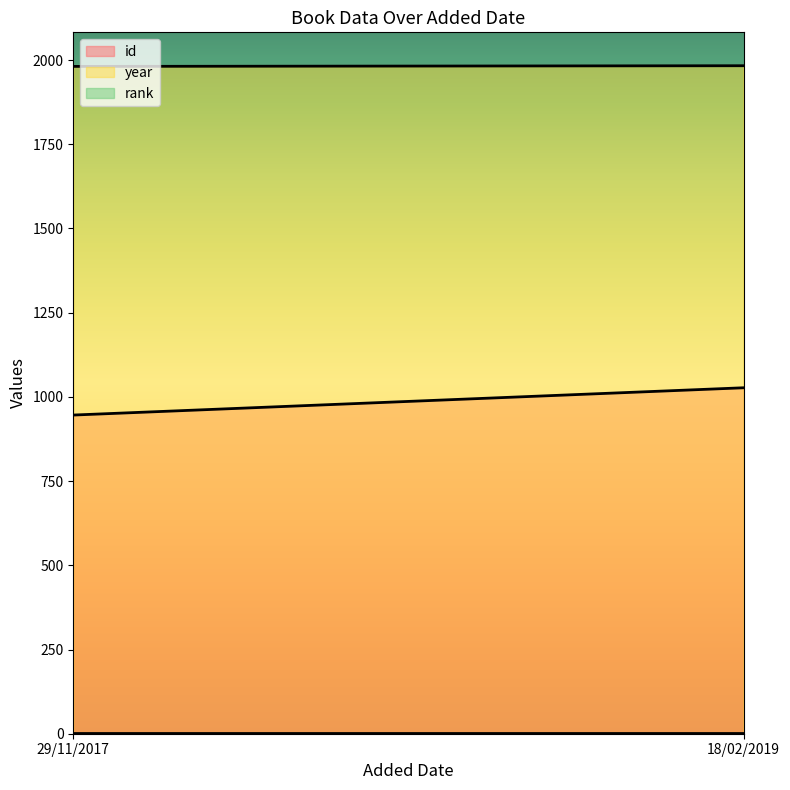

Count the number of categories in the chart.

2